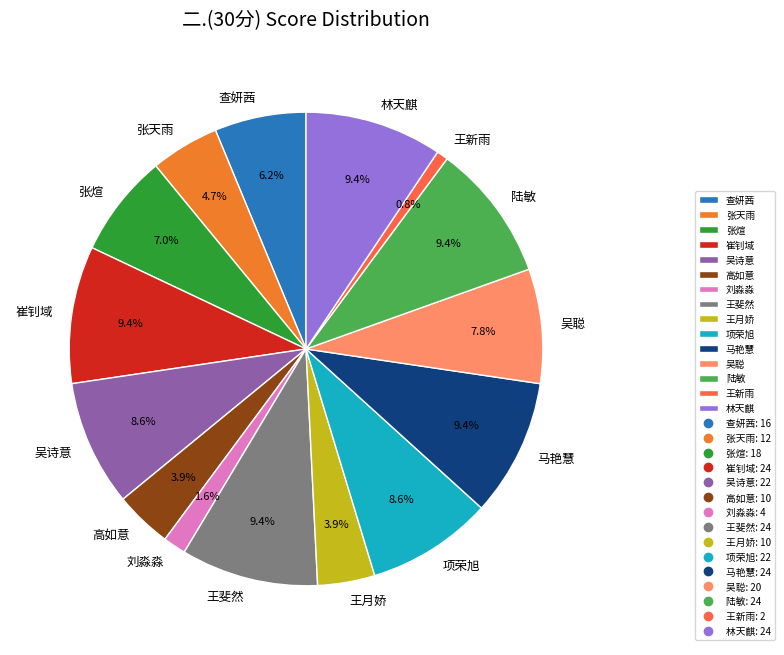

Is it true that 林天麒 is 23% of the pie?

False